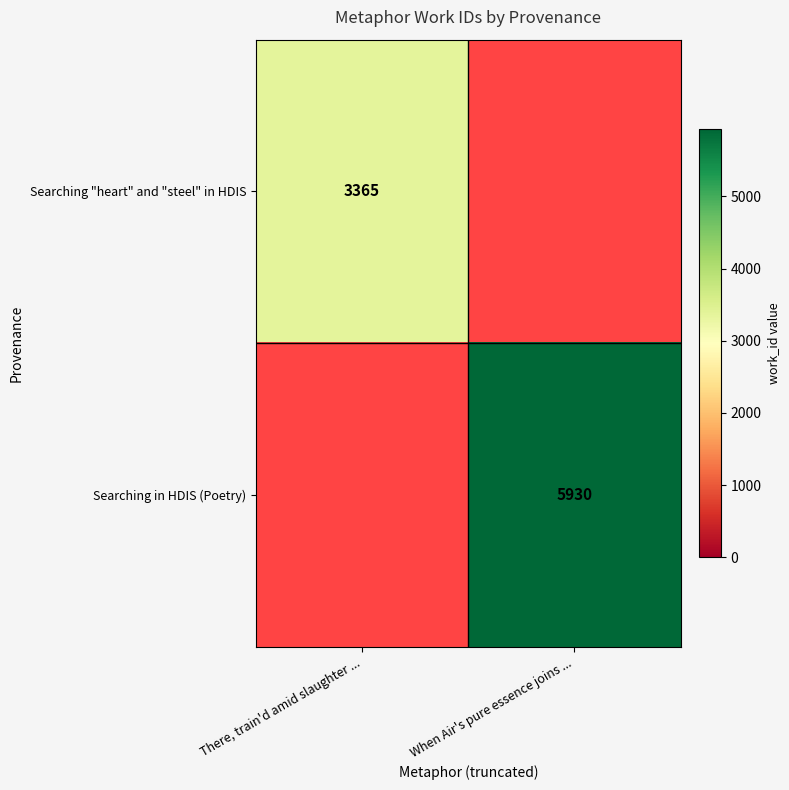

Which has a higher value, There, train'd amid slaughter ... or When Air's pure essence joins ...?

When Air's pure essence joins ...